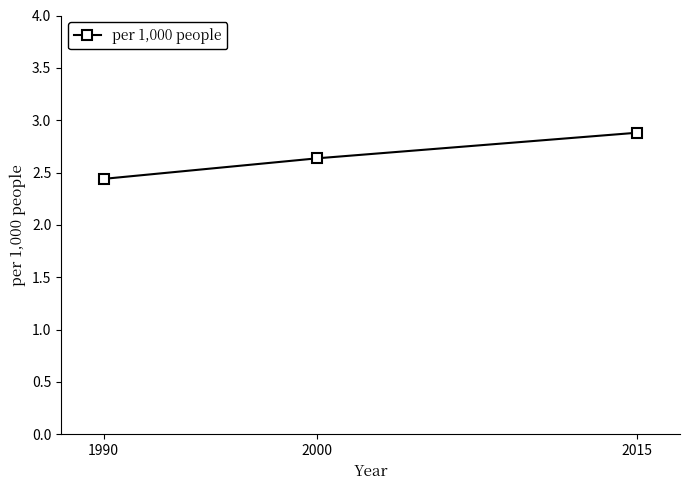

What is the difference between the maximum and minimum values?

0.4